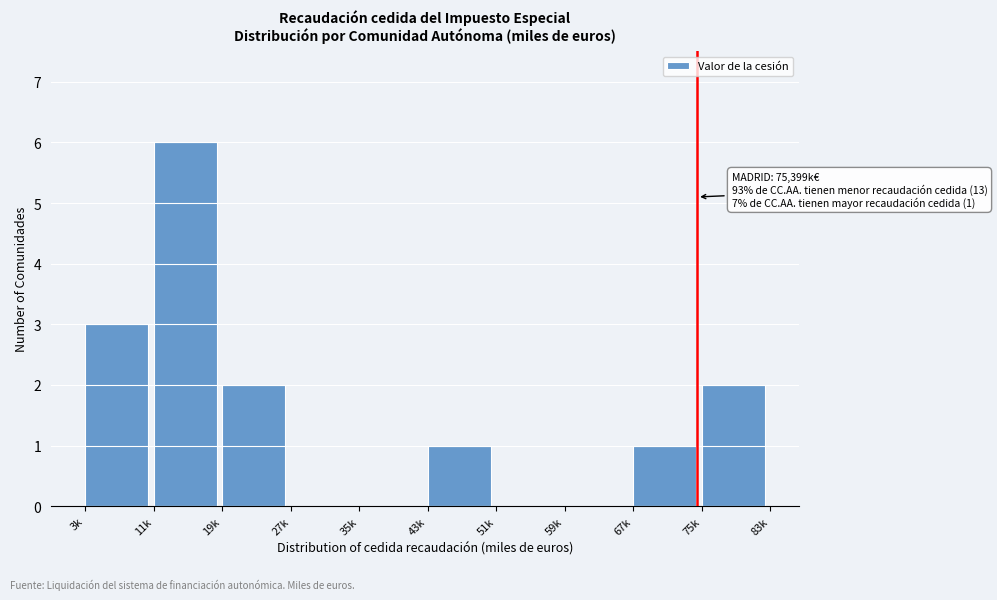

Reading left to right, transcribe all the data shown in this chart.

3k=3	11k=6	19k=2	27k=0	35k=0	43k=1	51k=0	59k=0	67k=1	75k=2